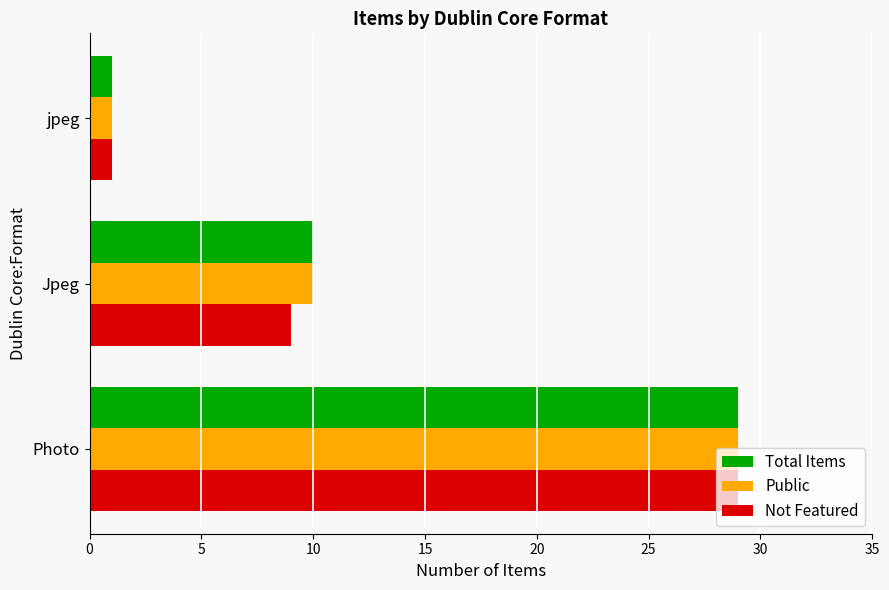

What is the total value across all series at Jpeg?

29